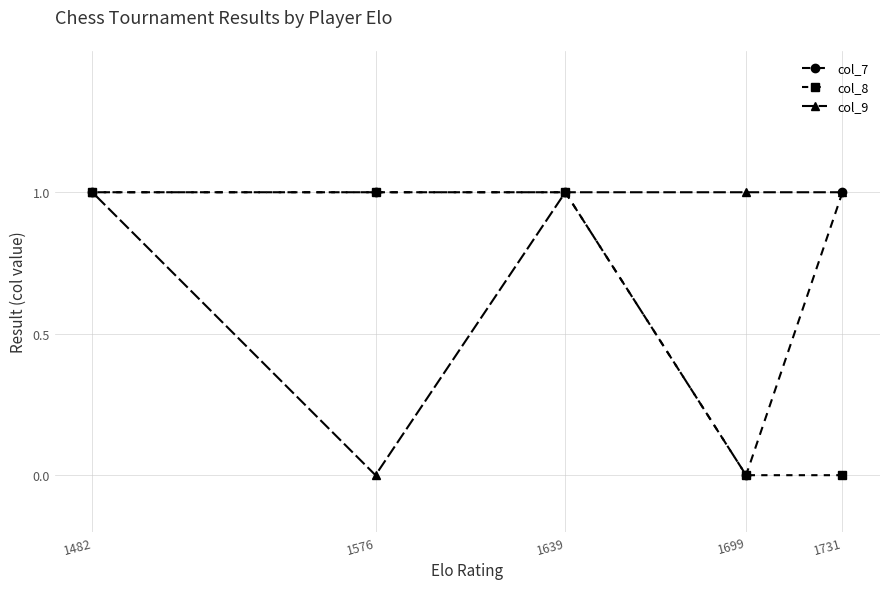

Reading left to right, extract all data points from this chart.

col_7: 1482=1	1576=1	1639=1	1699=0	1731=1
col_8: 1482=1	1576=1	1639=1	1699=0	1731=0
col_9: 1482=1	1576=0	1639=1	1699=1	1731=1